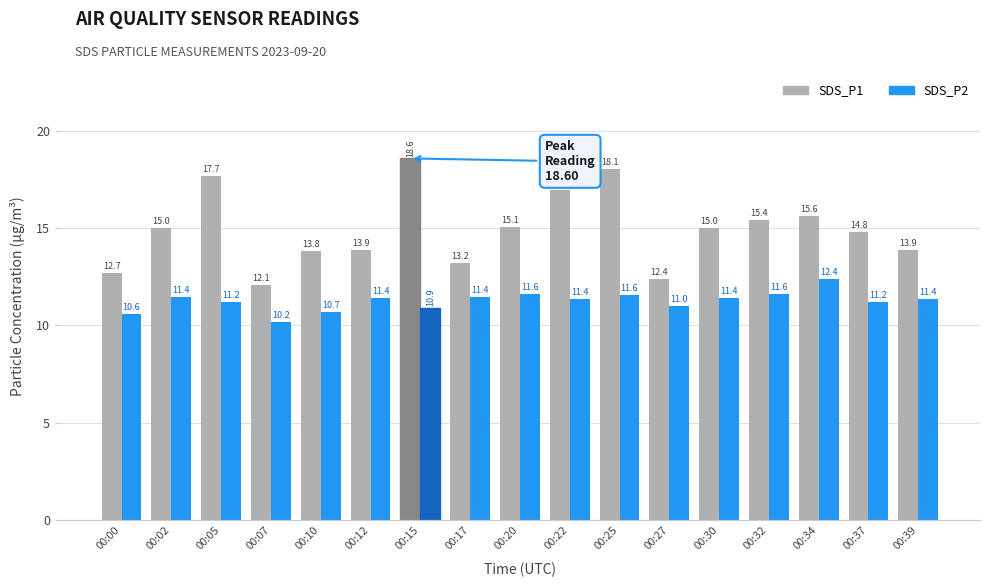

What is the difference between the maximum and second lowest values in the SDS_P1 series?

6.2